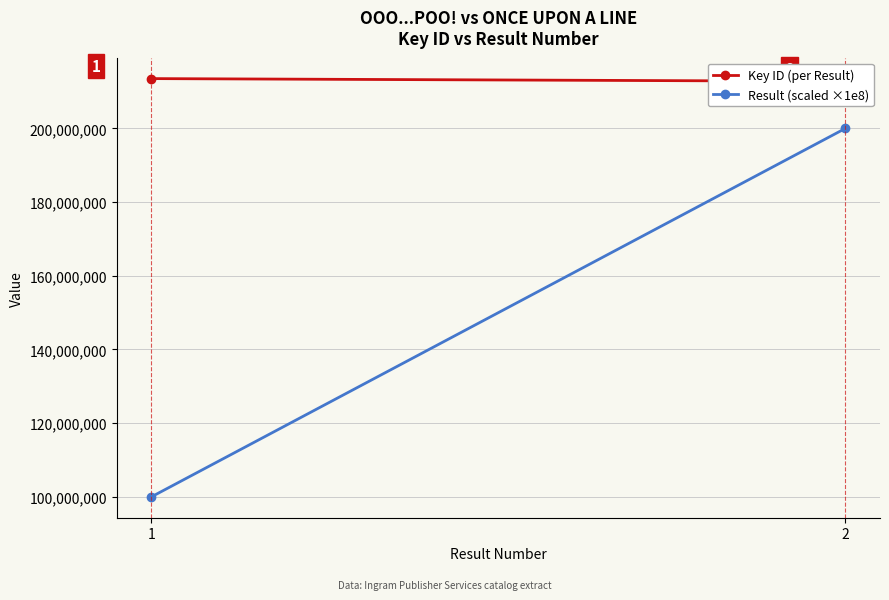

Which series has the largest total across all categories?

Key ID (per Result)